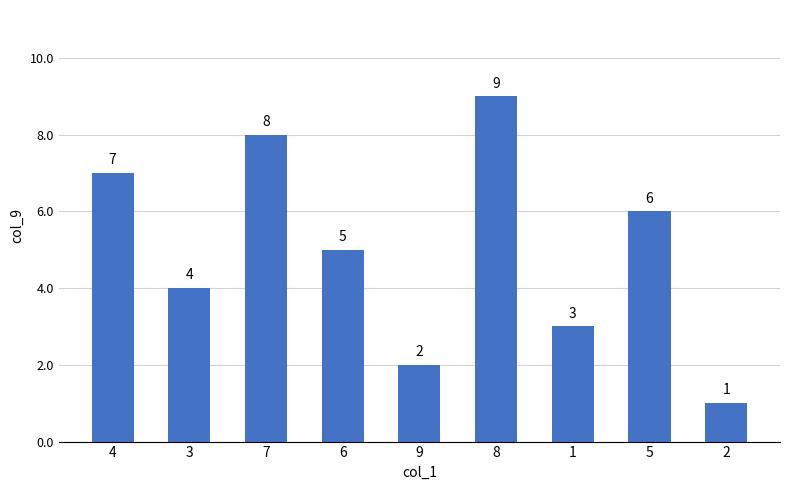

How many data points are less than 5?

4